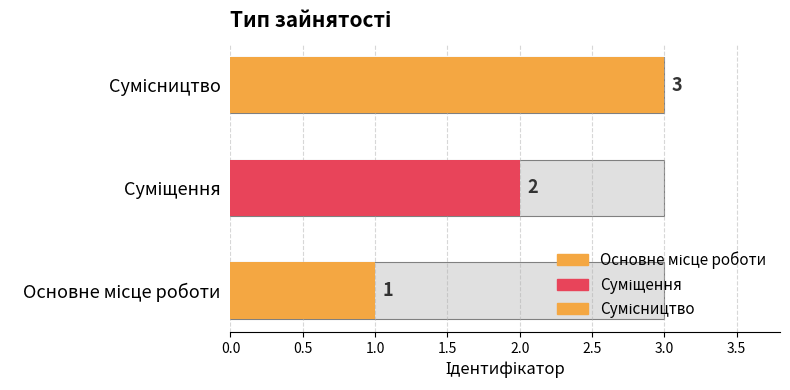

Is it true that the value at Основне місце роботи is 1?

True